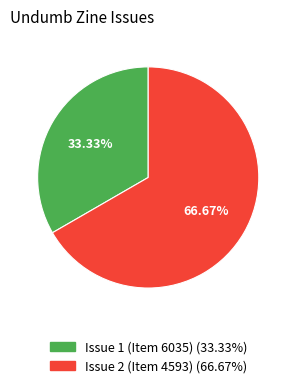

To the nearest percent, what is the combined percentage of Issue 1 (Item 6035) and Issue 2 (Item 4593)?

100%